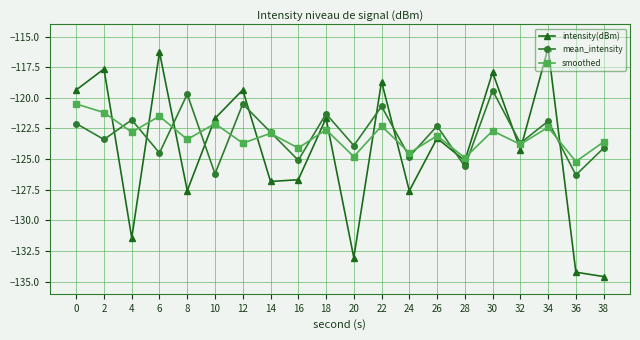

What is the sum of the intensity(dBm) values at 10 and 20?

-254.7